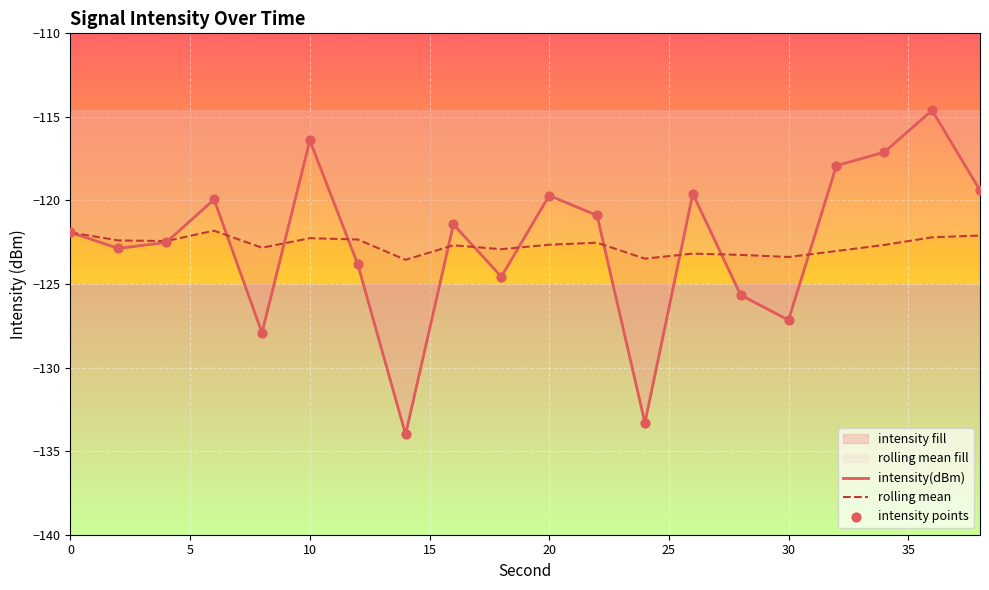

What are all the series names shown in the legend?

intensity(dBm), rolling mean, intensity points